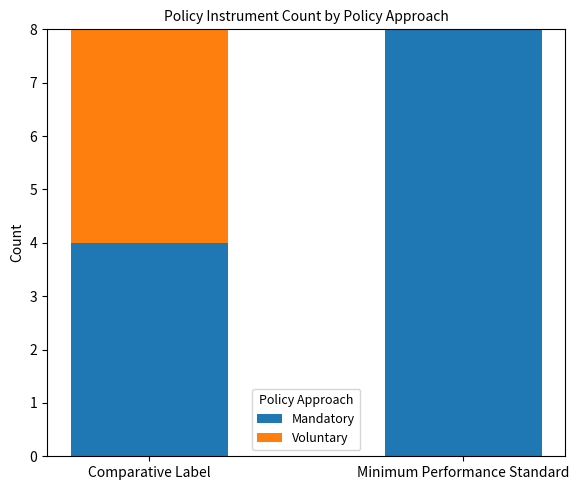

What is the total value across all series at Comparative Label?

8